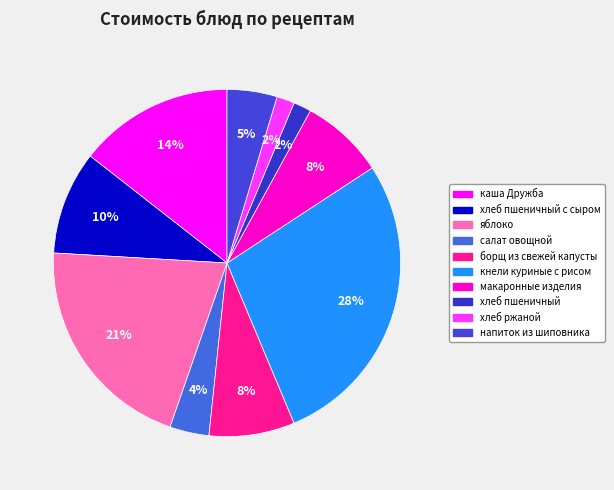

How many slices are in this pie chart?

10